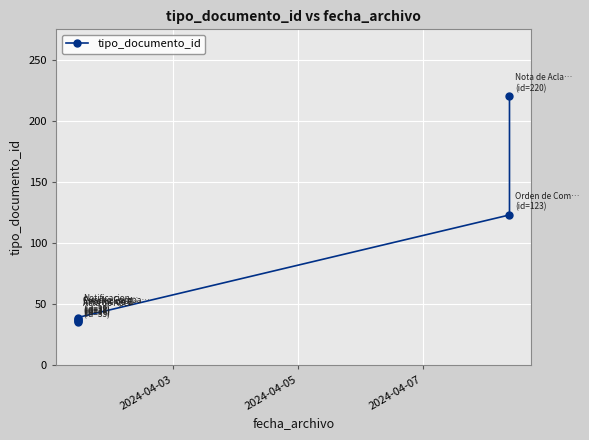

Reading right to left, transcribe all the data shown in this chart.

220	123	39	38	37	36	35